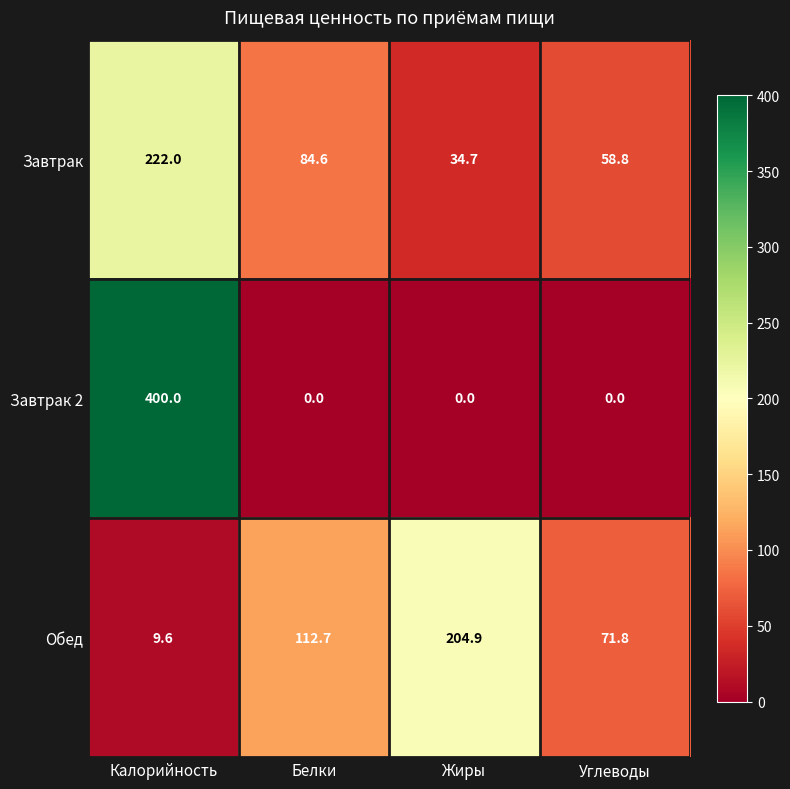

What is the greatest value displayed?

400.0